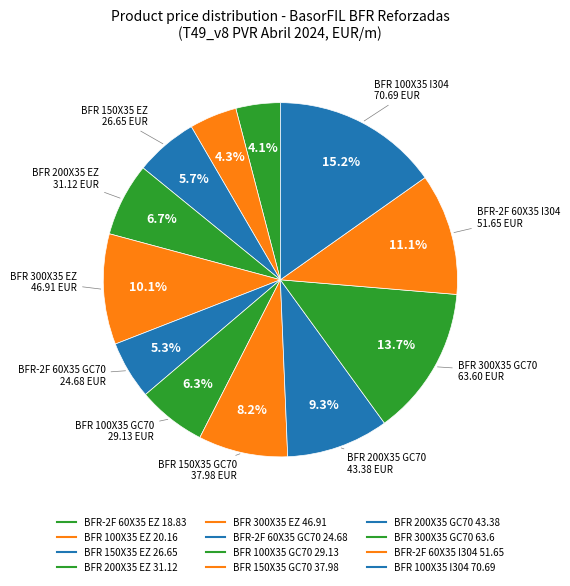

What is the change in value from BFR 100X35 EZ to BFR 200X35 EZ?

+11.0